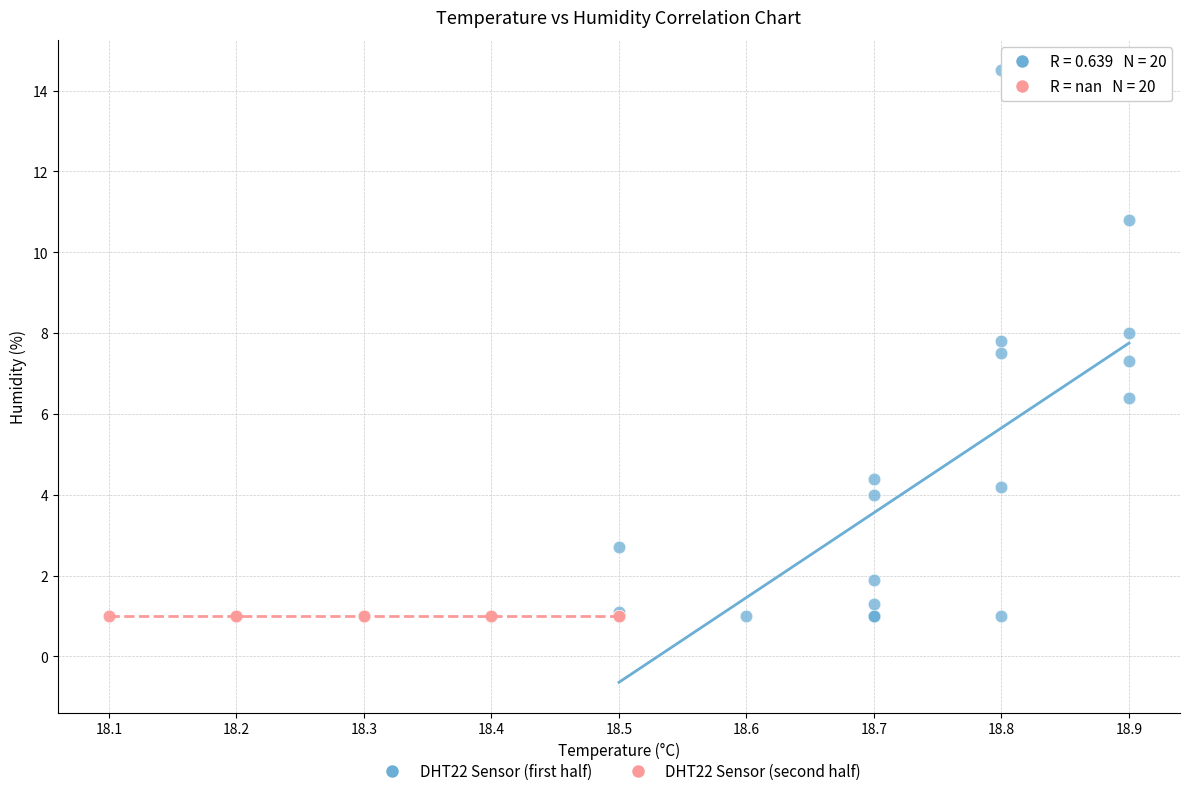

What are all the series names shown in the legend?

DHT22 Sensor (first half), DHT22 Sensor (second half)